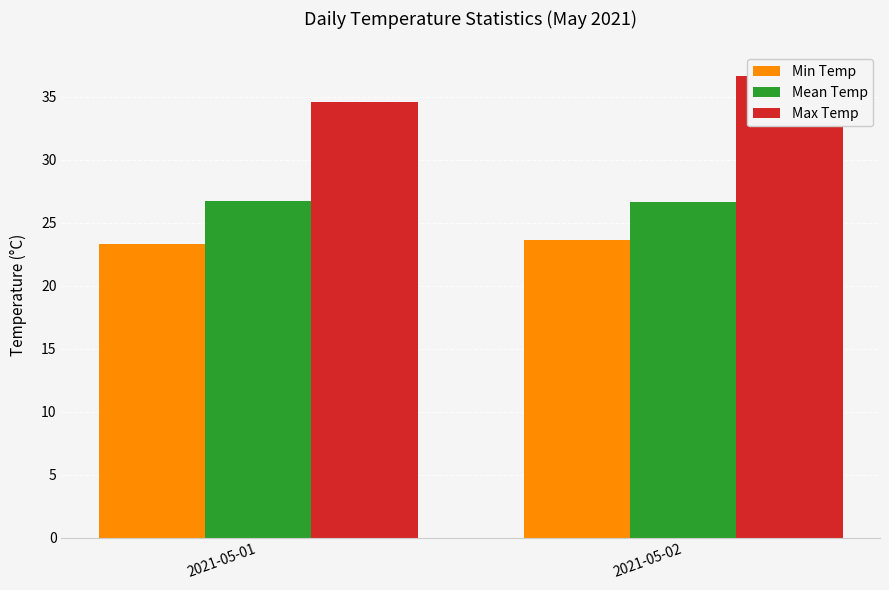

What is the value of the Max Temp bar at the 1st from the left?

34.6